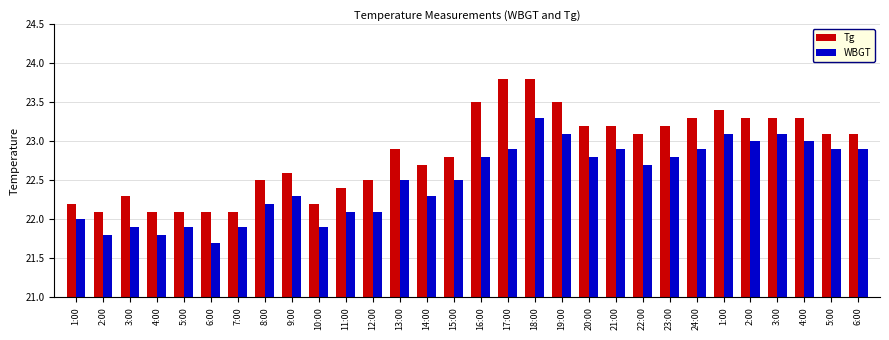

How many data points in Tg are less than 23?

15